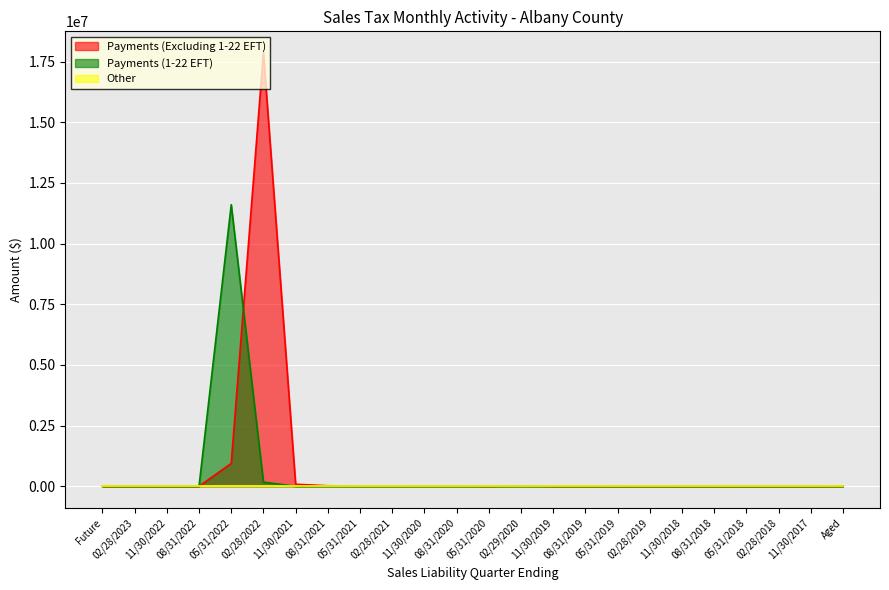

What is the total value across all series at 02/28/2023?

917.2